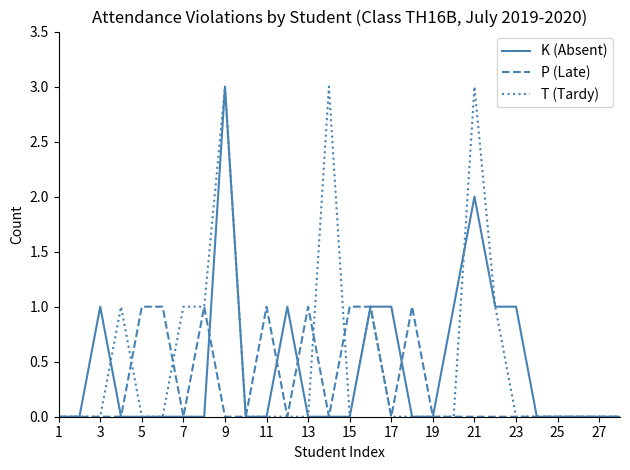

At how many categories does at least one series exceed 1?

3